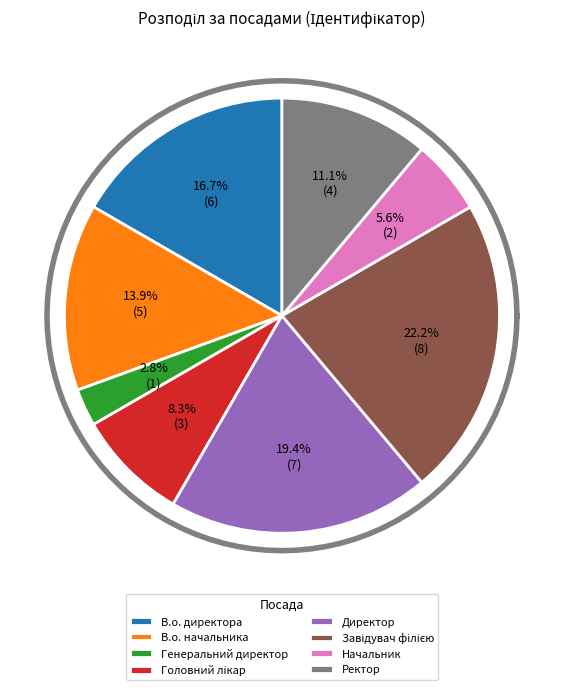

To the nearest percent, what is the difference between the Головний лікар and Генеральний директор slice percentages?

6%